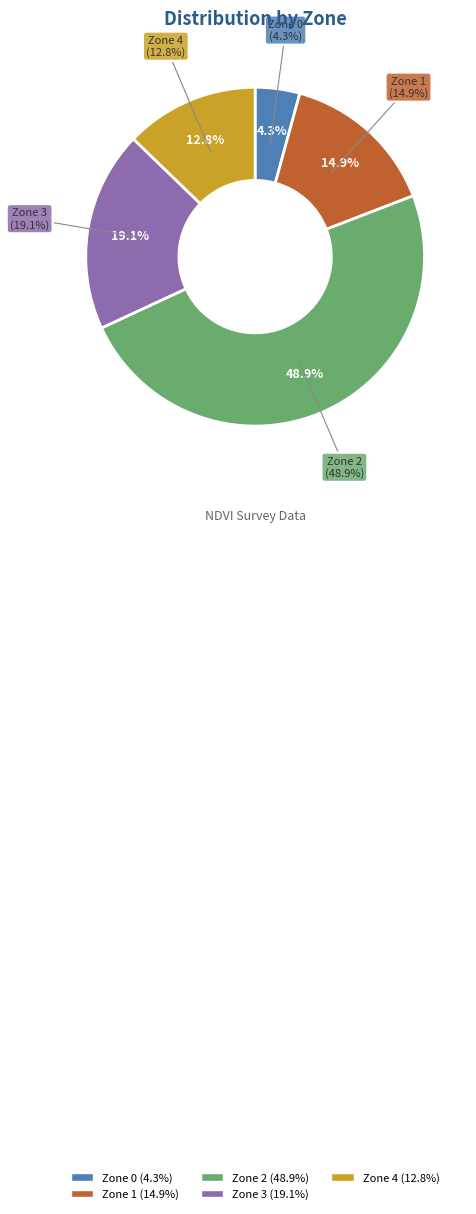

Combined, do Zone 1 and Zone 2 account for over 50%?

Yes